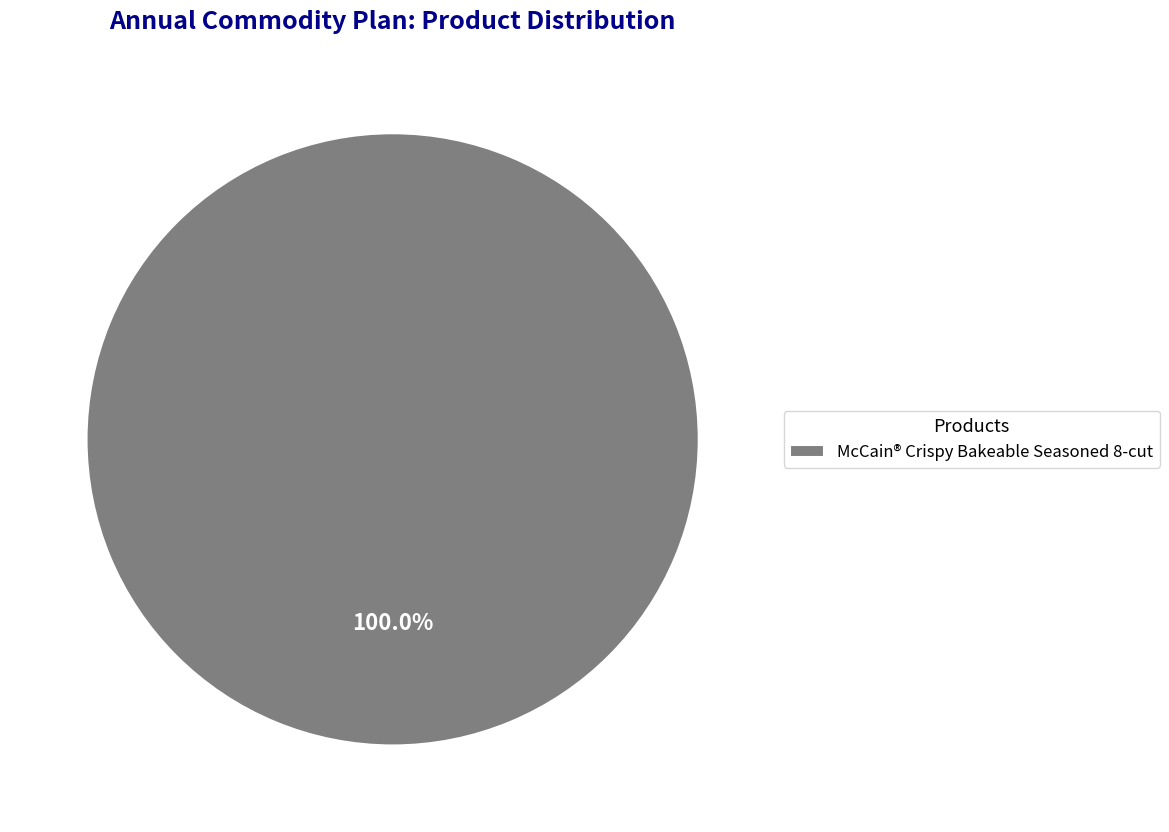

What percentage is the McCain® Crispy Bakeable Seasoned 8-cut slice, to the nearest percent?

100%